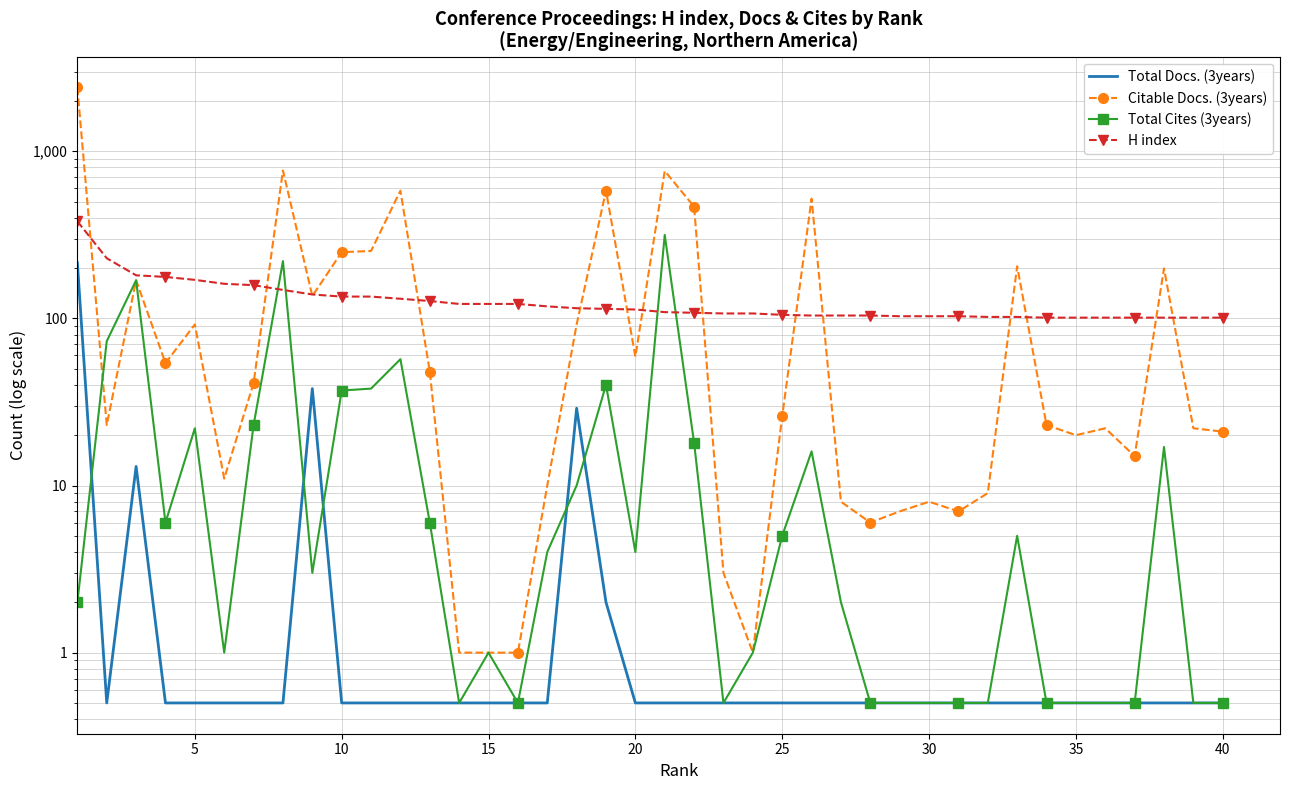

Count the number of categories in the chart.

40